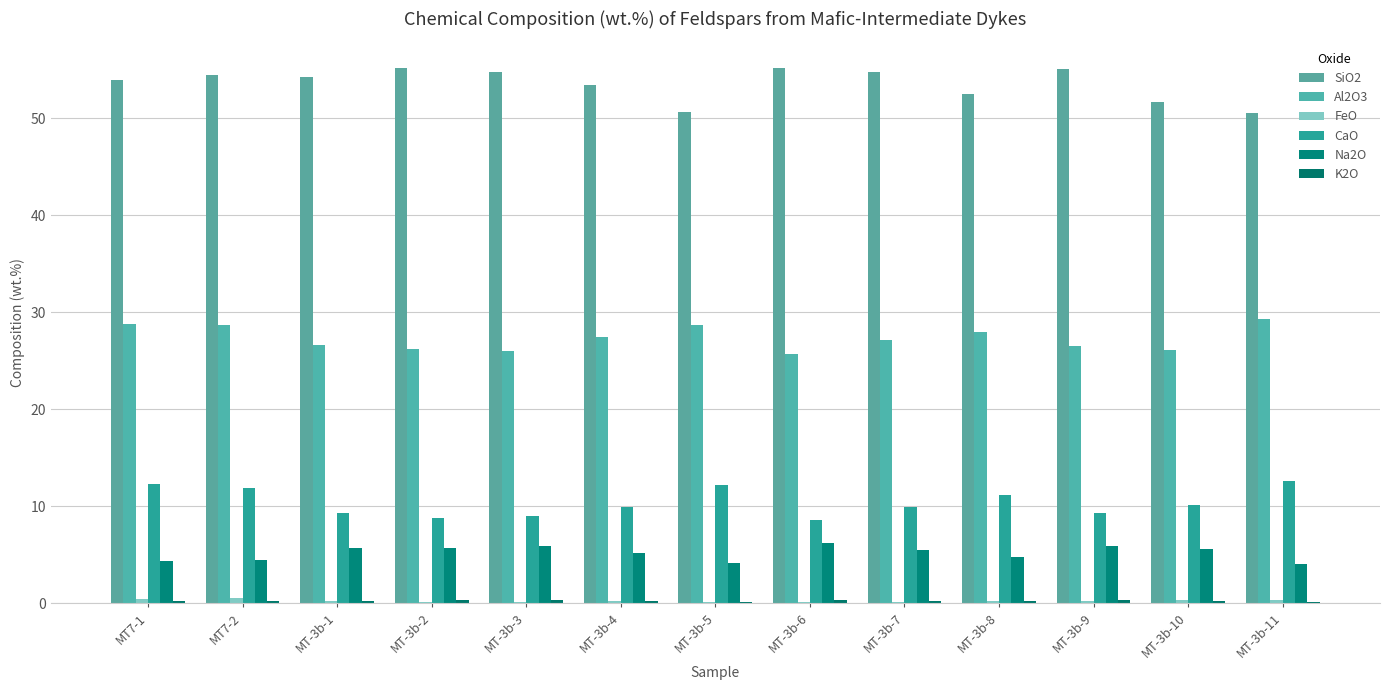

Are the bars grouped side by side (vs. stacked)?

Yes